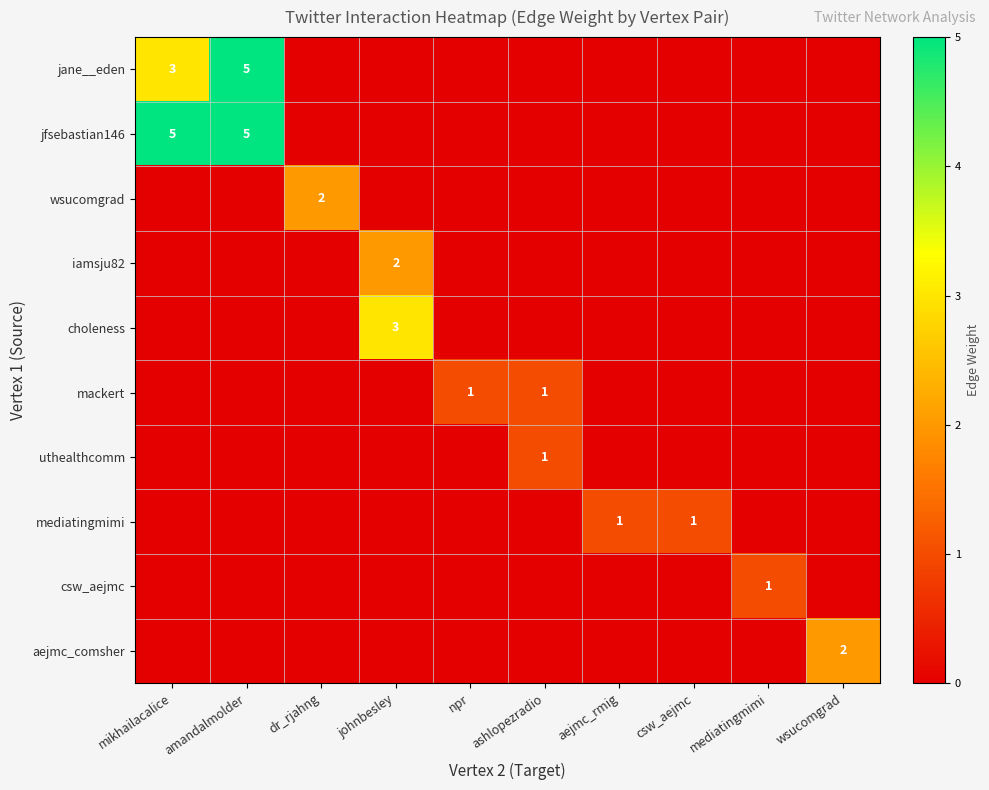

At which category is the sum across all series the highest?

amandalmolder